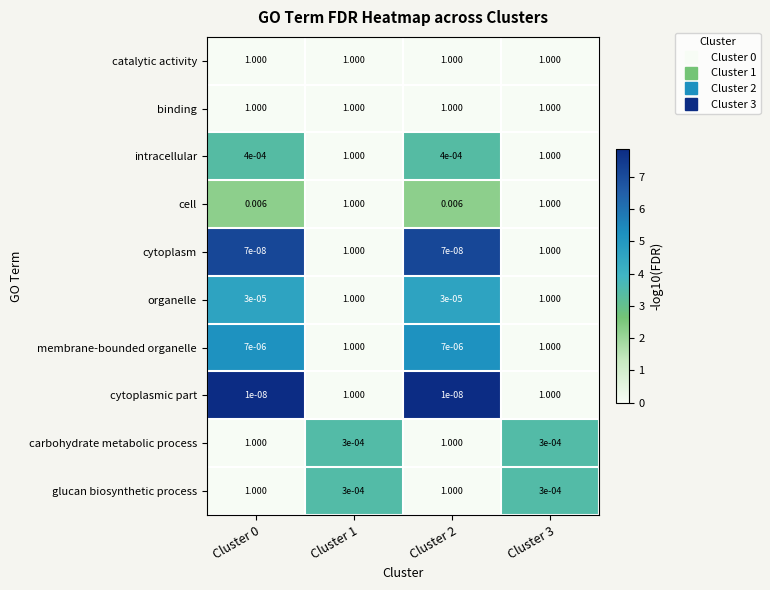

How many values in the cell series are below 1?

2